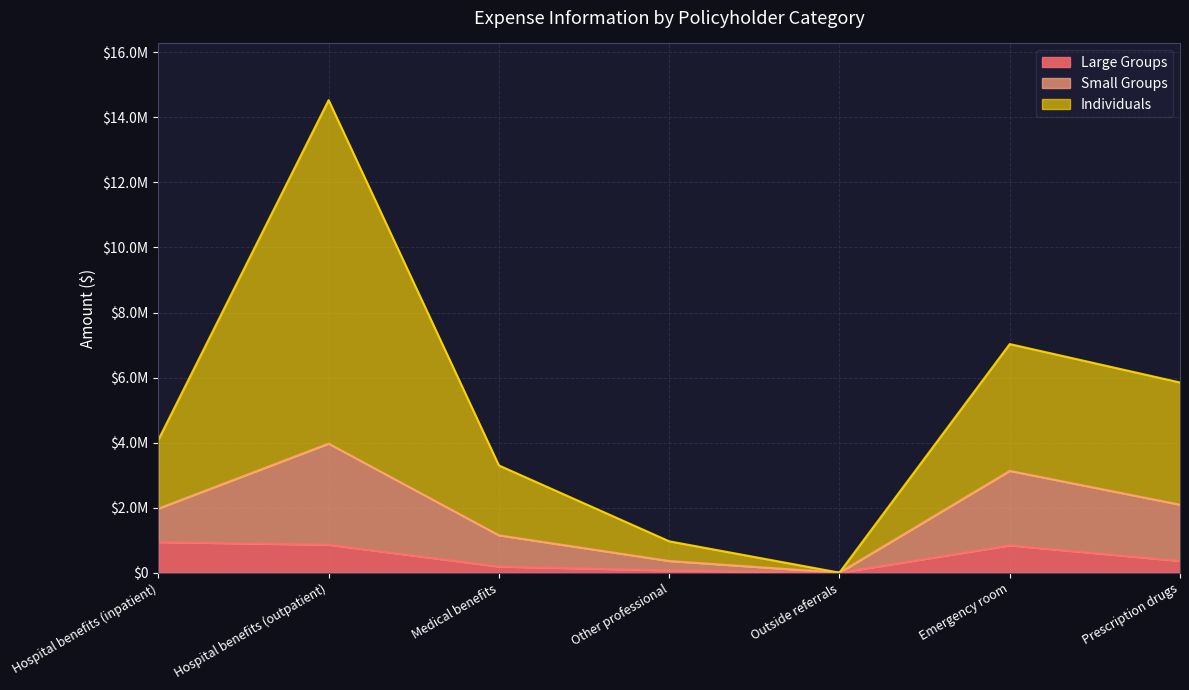

Is the value of Individuals at Outside referrals greater than the value of Small Groups at Prescription drugs?

No